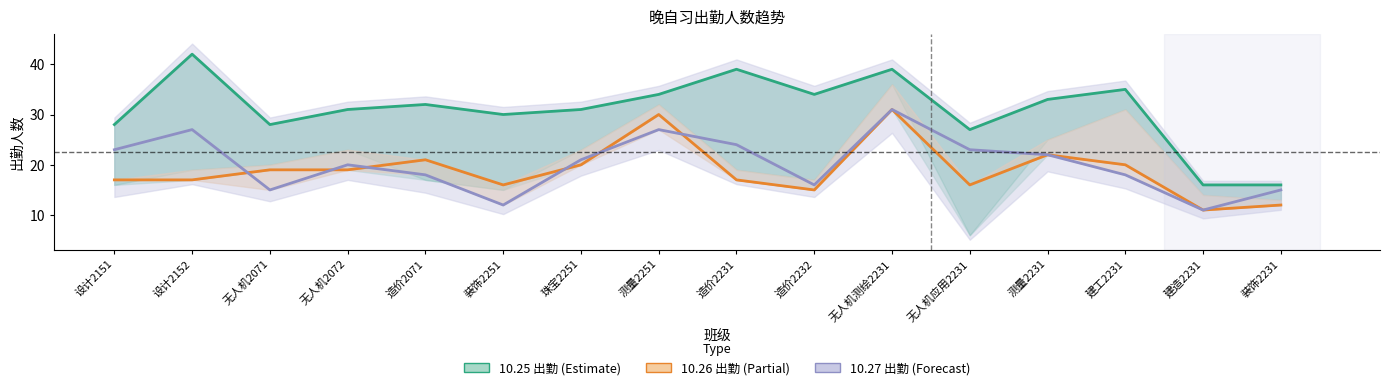

How many times do 10.26出勤 and 10.27出勤 cross each other?

6